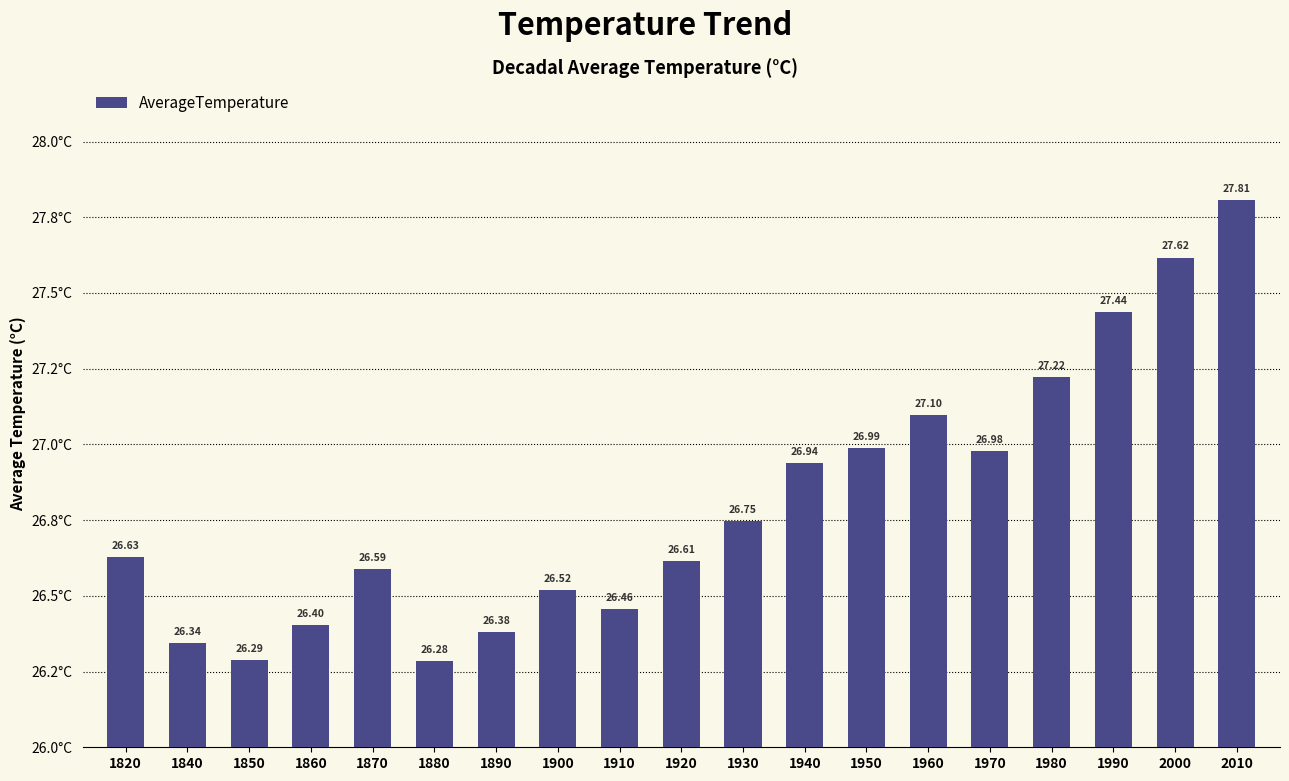

What is the sum of all values?

509.3